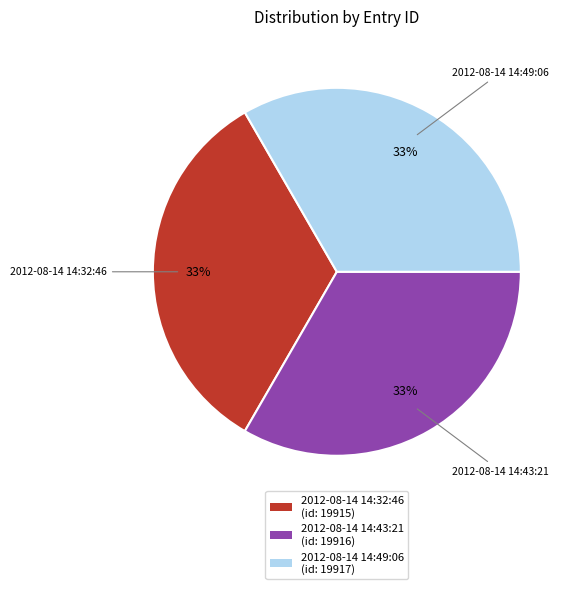

Count the number of slices in the pie.

3